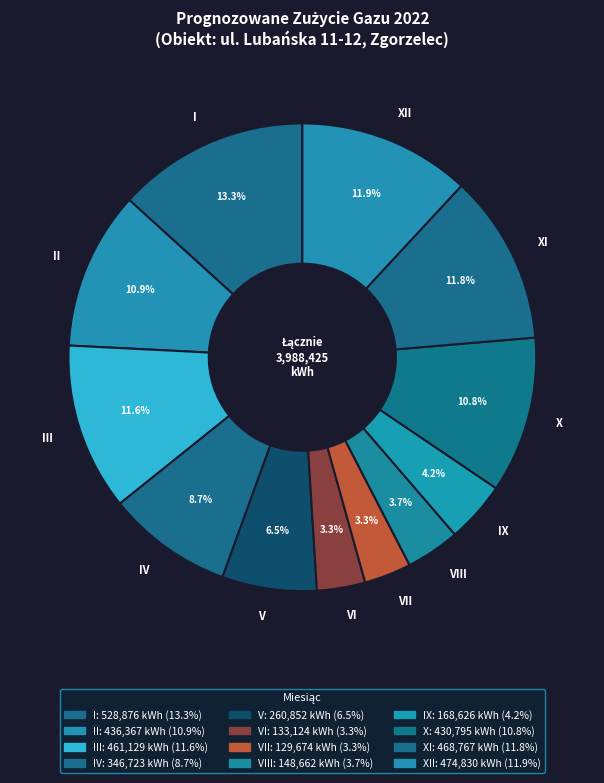

Rank the categories by value from highest to lowest.

I, XII, XI, III, II, X, IV, V, IX, VIII, VI, VII